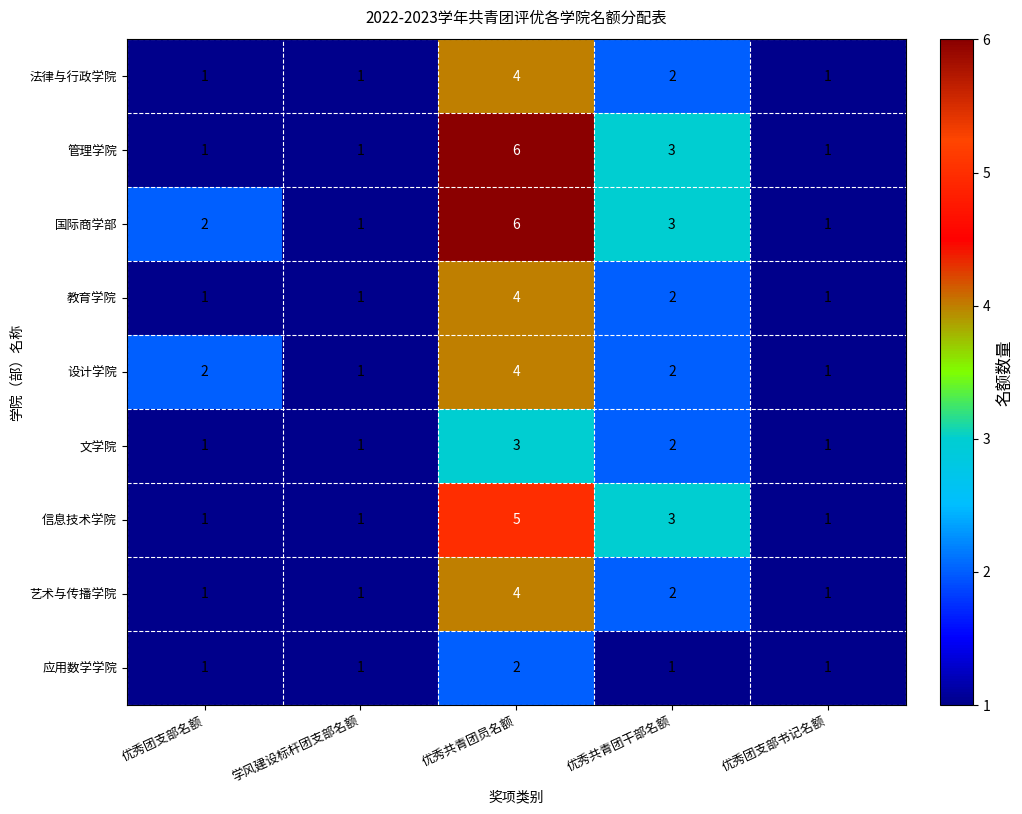

The value of 设计学院 at 优秀团支部书记名额 is 1. True or false?

True